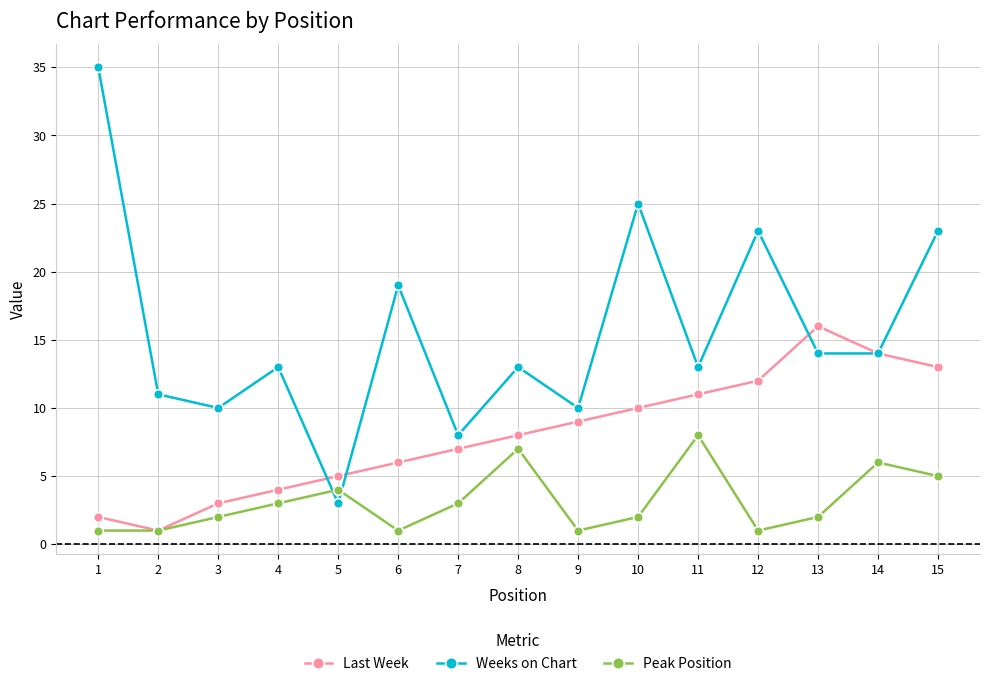

Where is Weeks on Chart nearest to the value 19?

6